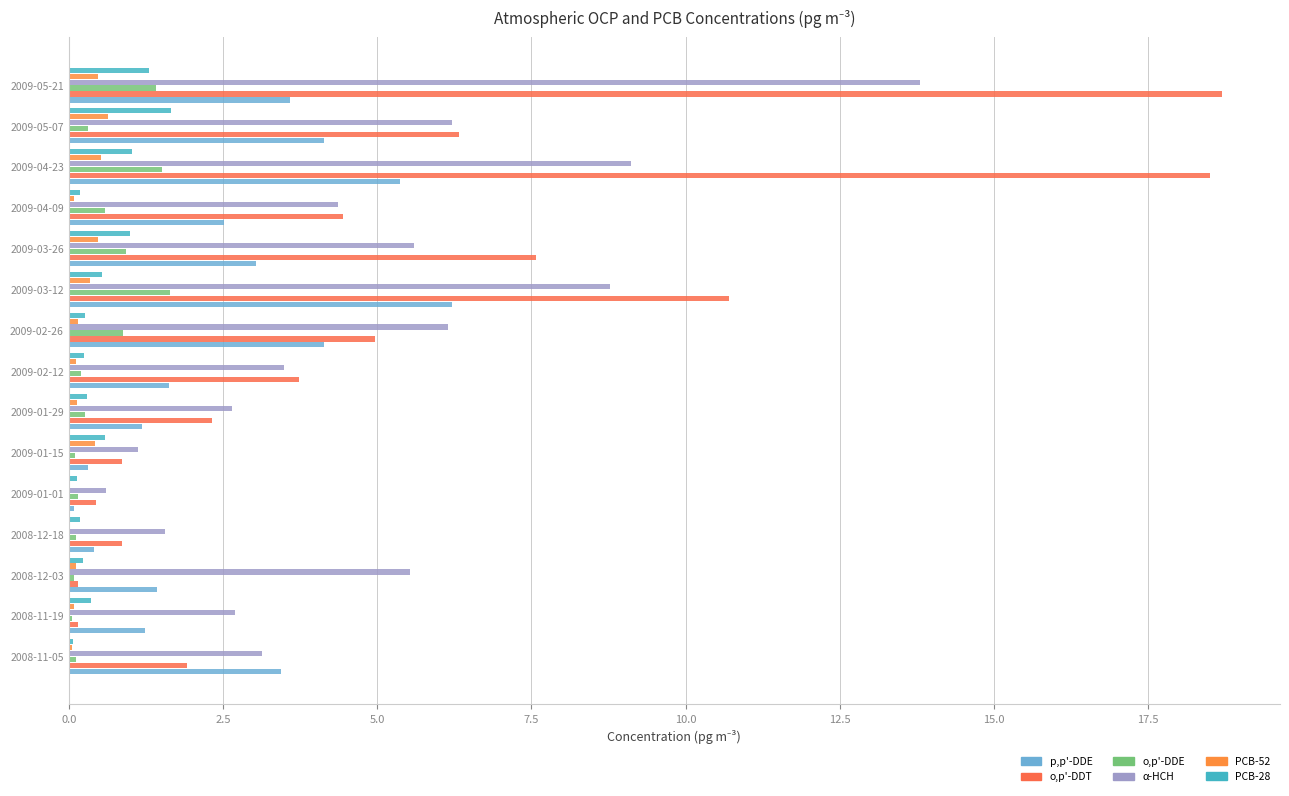

How many data points in α-HCH are above 4?

8